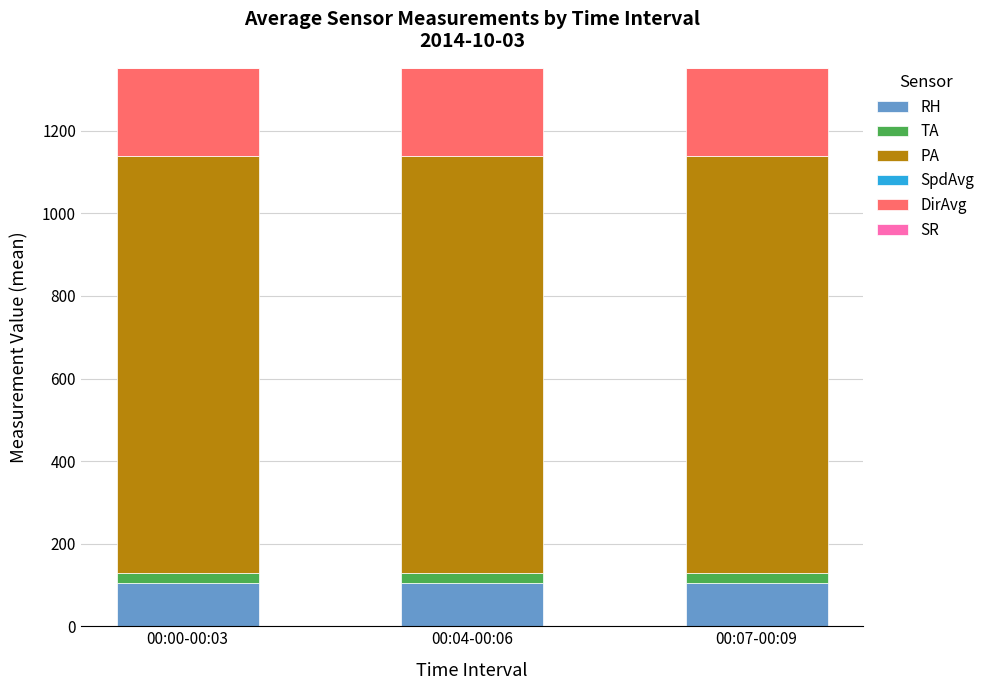

Reading left to right, transcribe the values for RH.

104.0	104.0	104.0